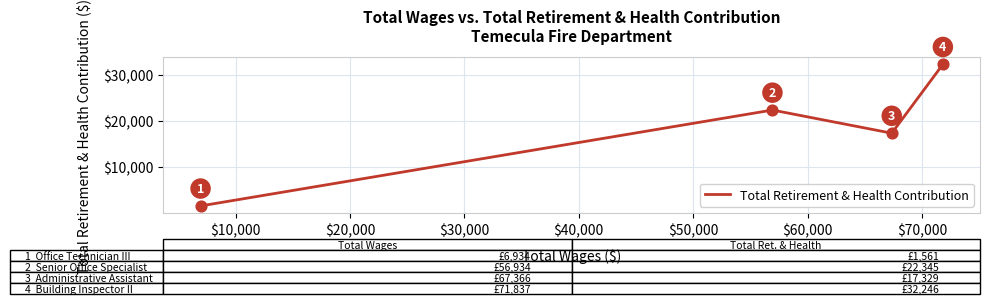

How many values are between 17329 and 32246?

3